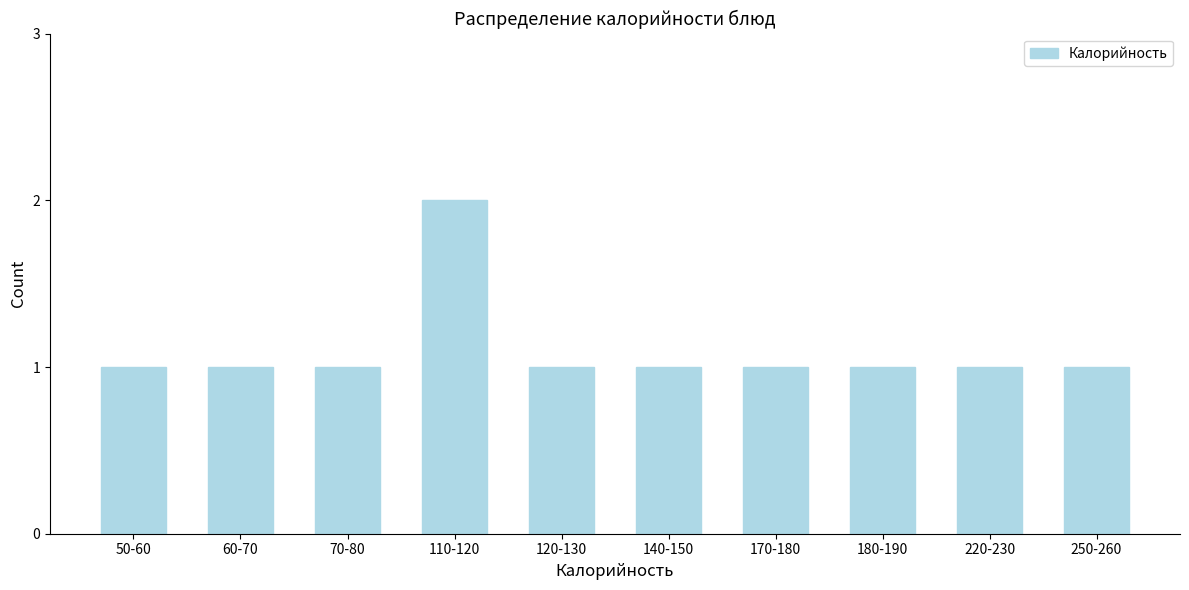

Reading left to right, transcribe all the data shown in this chart.

50-60=1	60-70=1	70-80=1	110-120=2	120-130=1	140-150=1	170-180=1	180-190=1	220-230=1	250-260=1